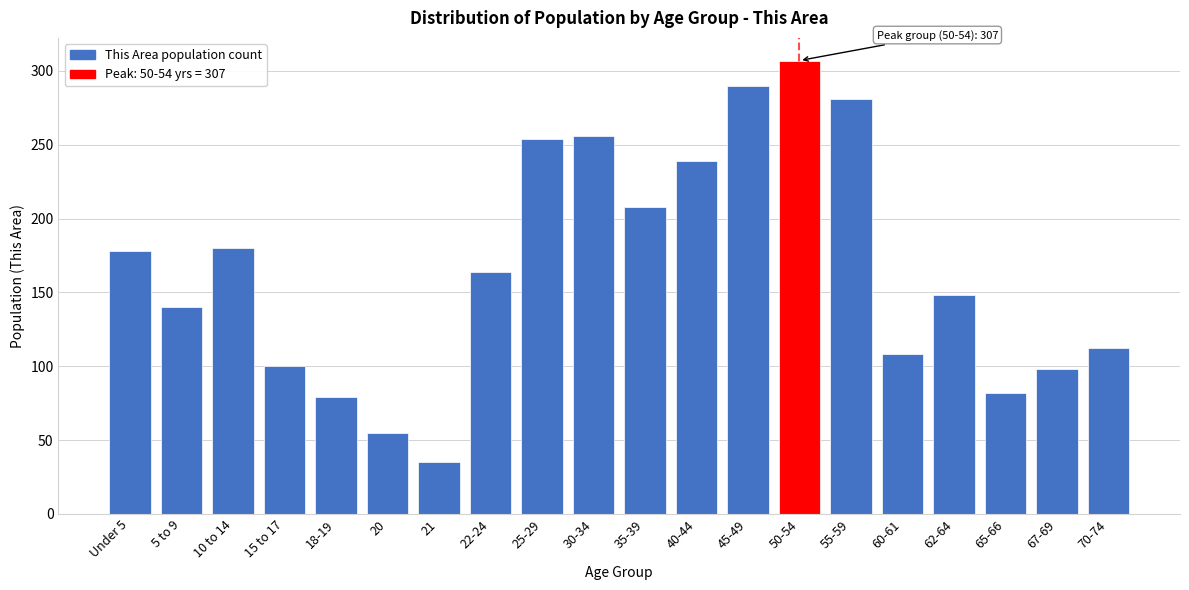

Reading left to right, extract all data points from this chart.

178	140	180	100	79	55	35	164	254	256	208	239	290	307	281	108	148	82	98	112